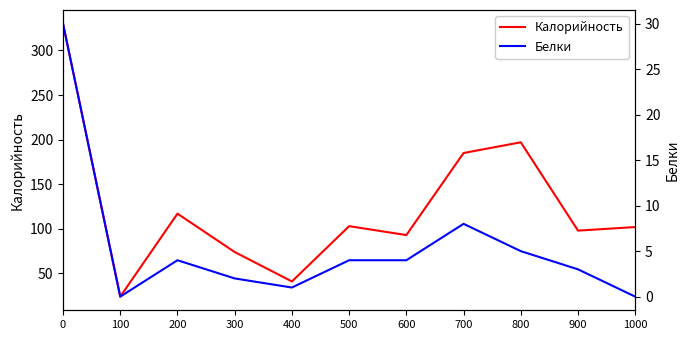

Rank the series at 100 from highest to lowest value.

Калорийность, Белки